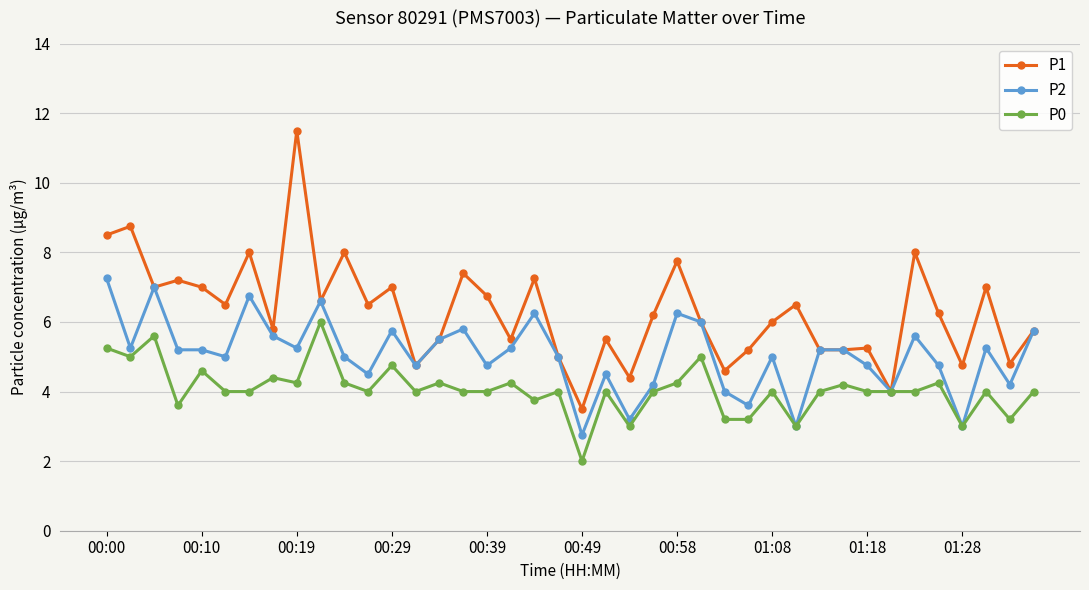

What is the greatest value displayed?

11.5